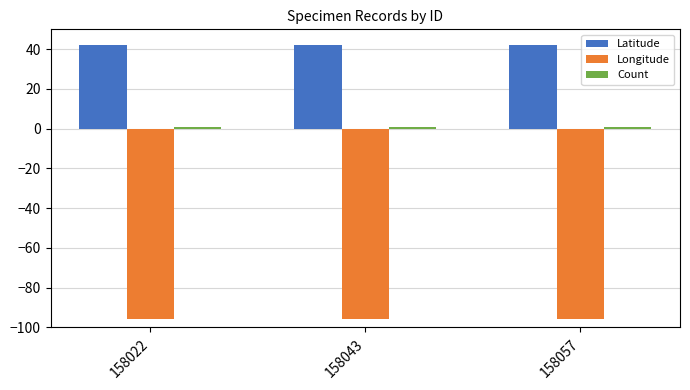

What is the total value across all series at 158057?

-52.1